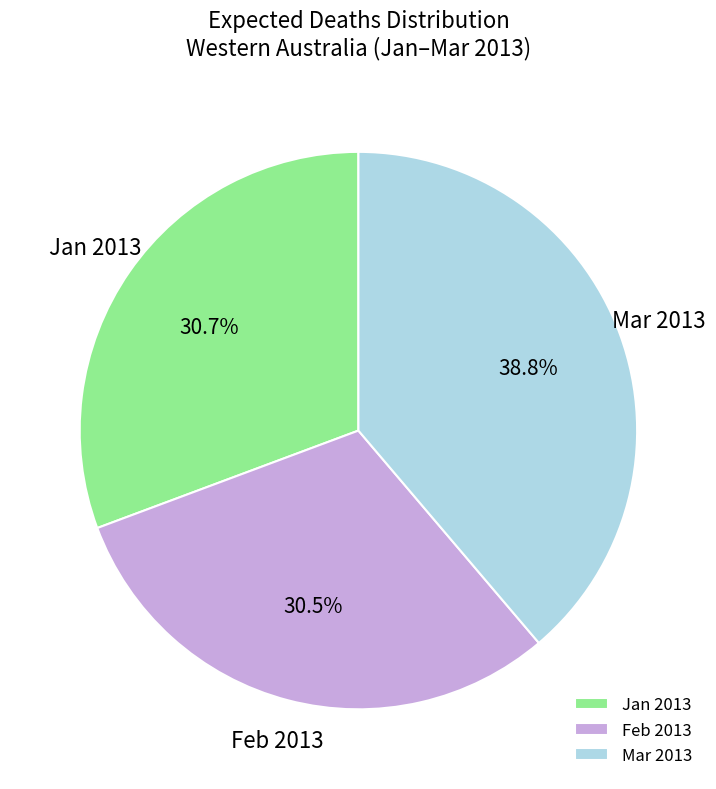

How much of the chart is everything except Feb 2013?

69.5%